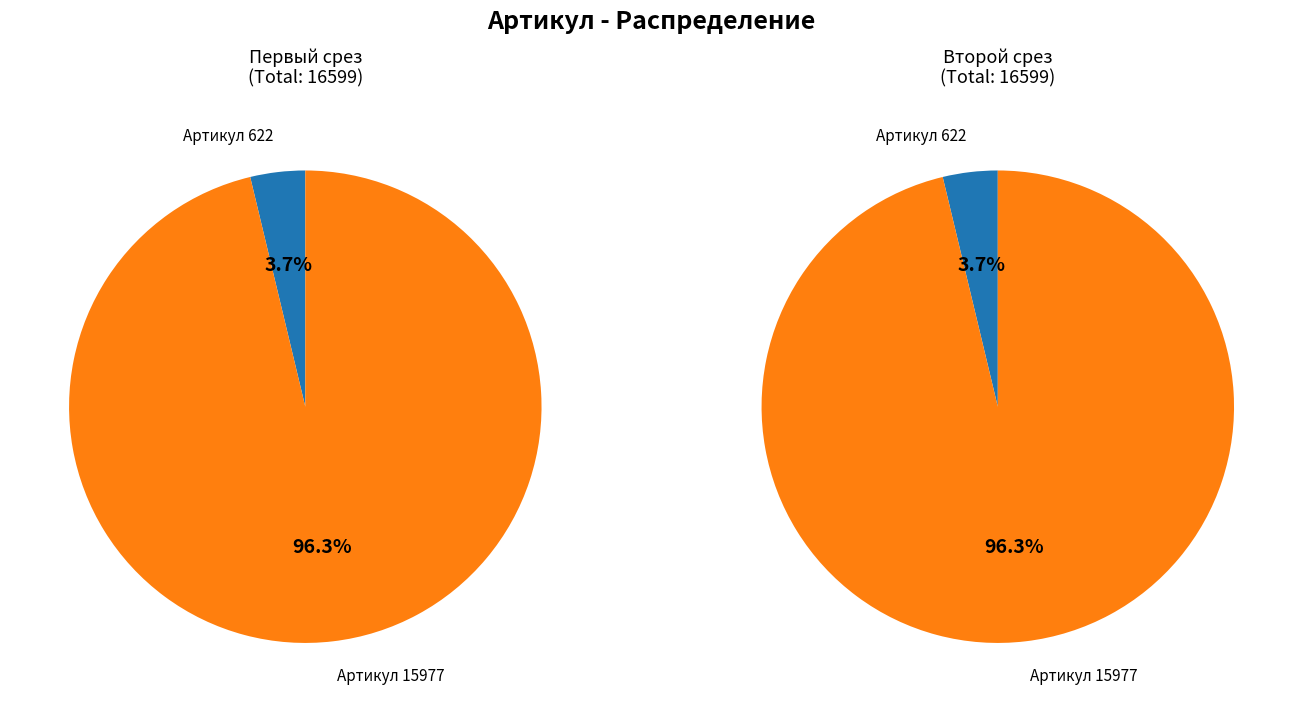

Which has a higher value, Адаптер Hitachi ZX200 (каталожный номер 15977) or Адаптер Hitachi ZX200 (каталожный номер 622)?

Адаптер Hitachi ZX200 (каталожный номер 15977)